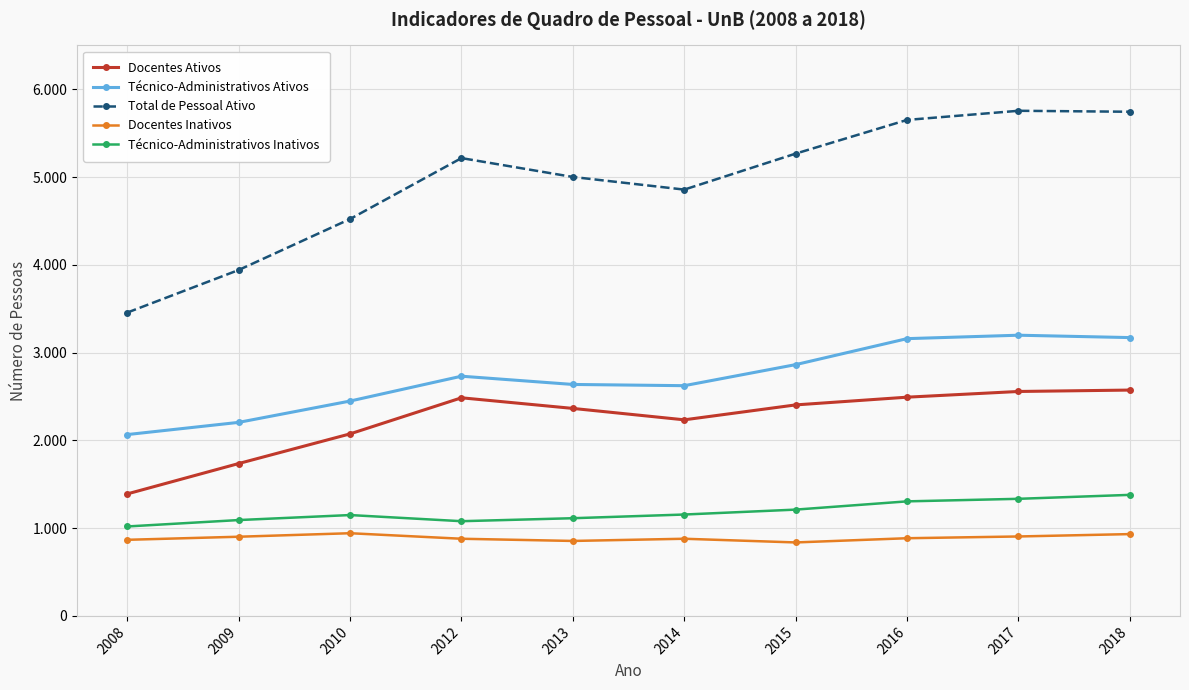

Where does the Docentes Ativos series first go above 2404?

2012